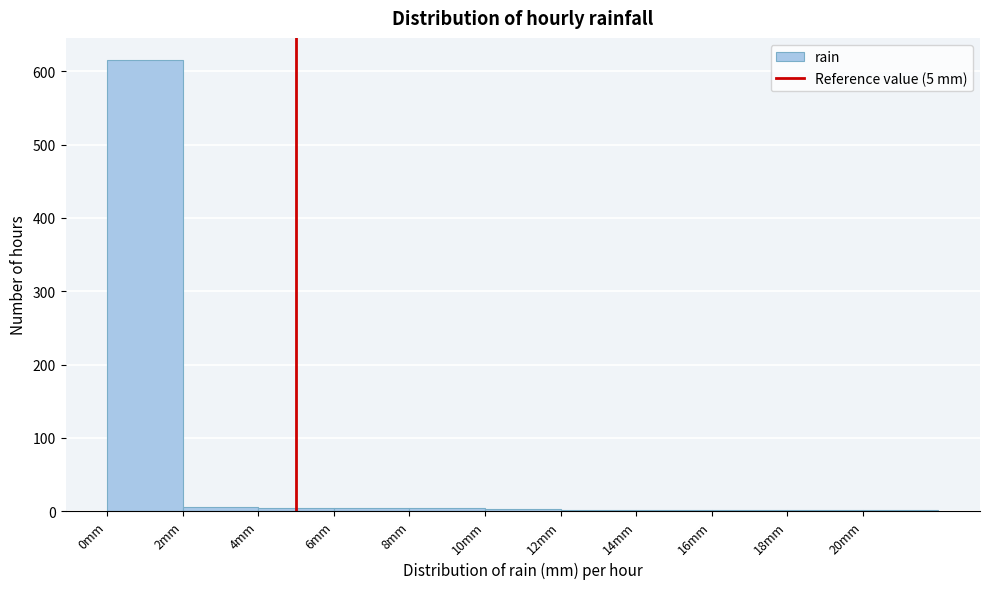

Which range on the x-axis has the tallest bar?

0 to 2